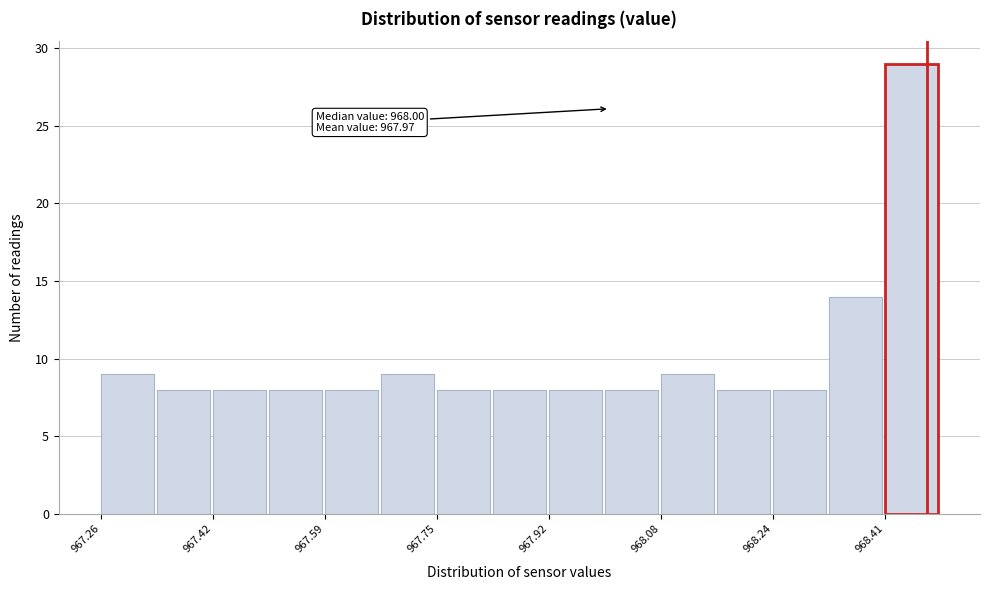

Which range on the x-axis has the tallest bar?

968.408 to 968.490